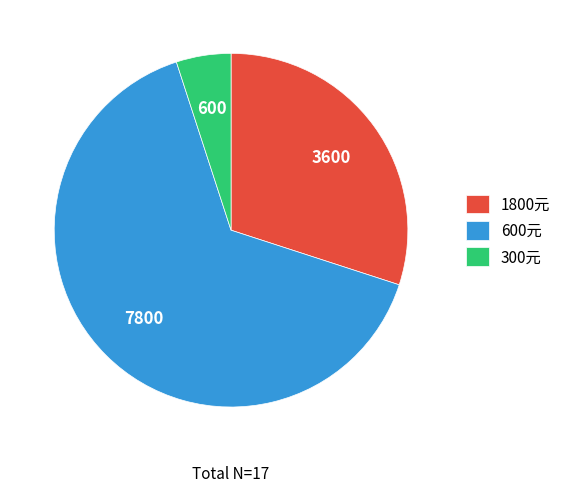

Which has a higher value, 1800元 or 600元?

600元